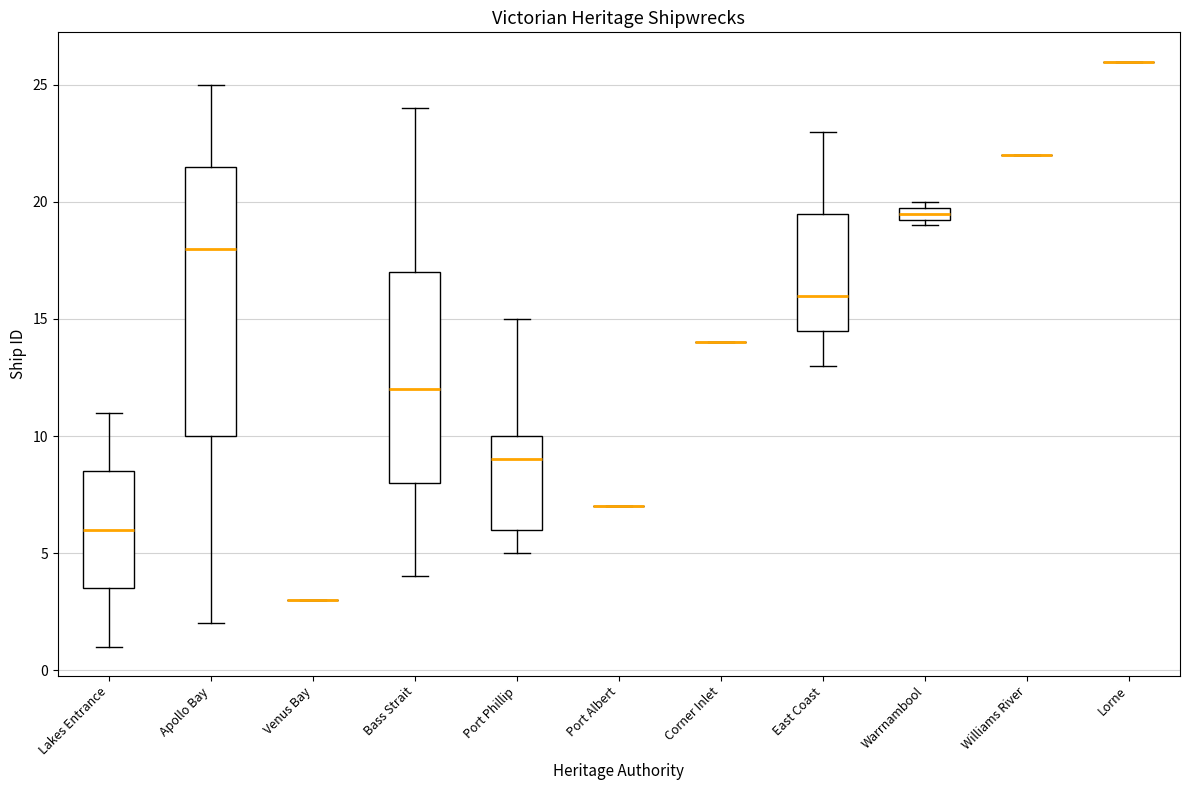

Comparing the boxes themselves (not the whiskers), which one is the tallest?

Apollo Bay